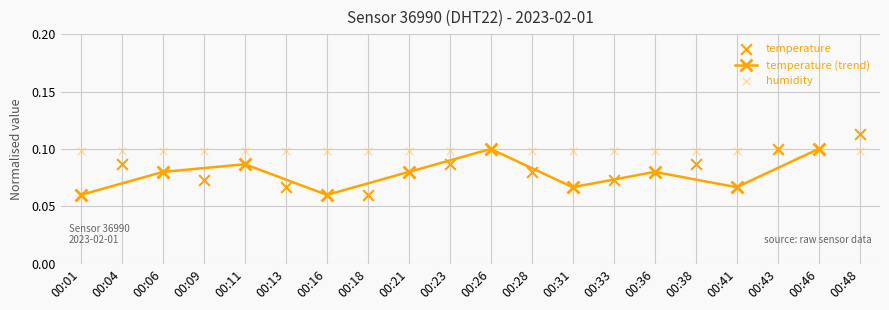

Between 00:43 and 00:18, which is larger?

00:43